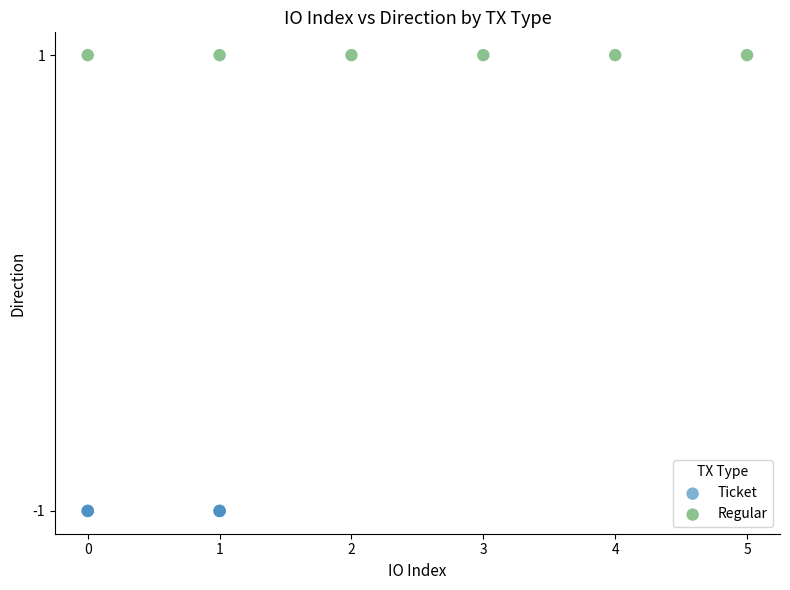

What are all the series names shown in the legend?

Ticket, Regular